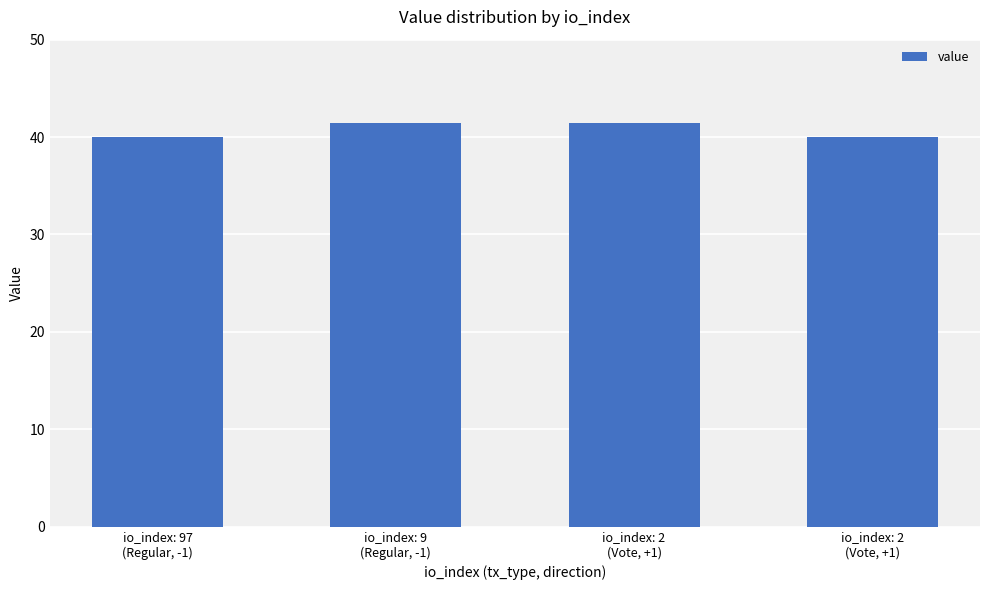

Rank the categories by value from lowest to highest.

io_index: 97
(Regular, -1), io_index: 2
(Vote, +1), io_index: 9
(Regular, -1), io_index: 2
(Vote, +1)